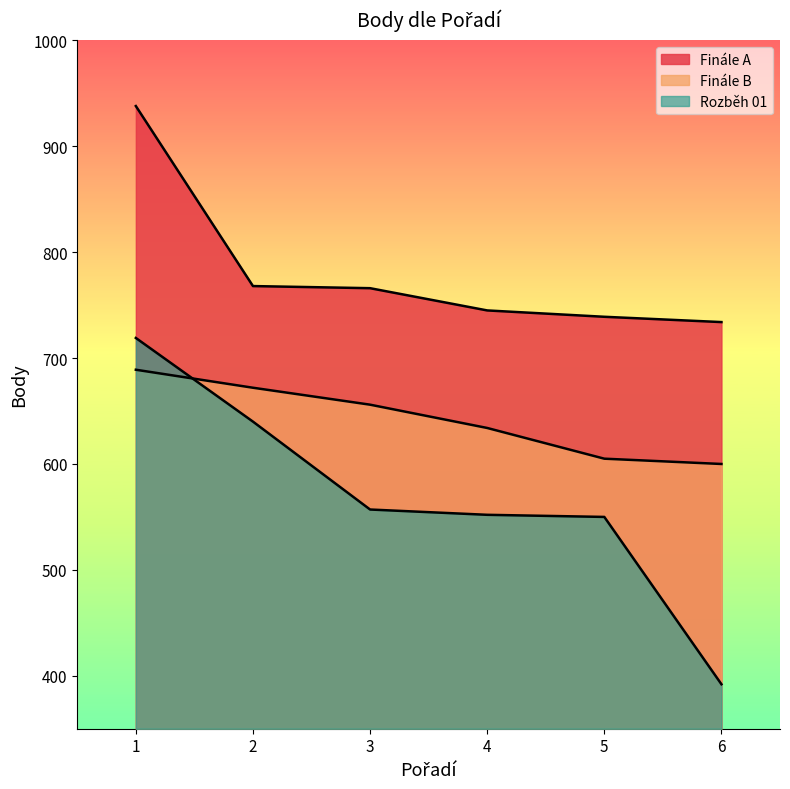

True or false: Finále A and Finále B intersect in this chart.

False